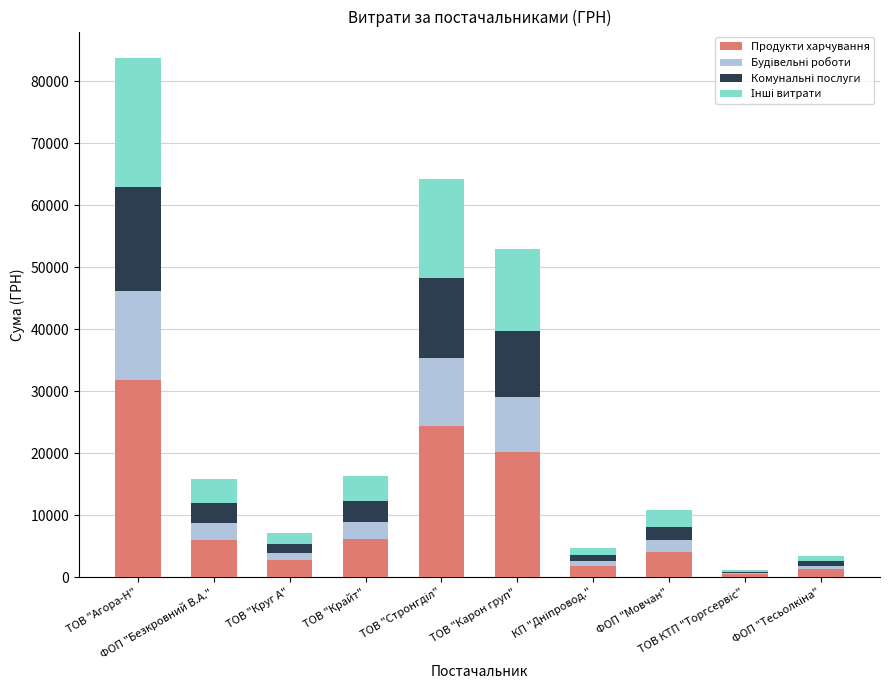

What is the total value across all series at ФОП "Безкровний В.А."?

15849.4